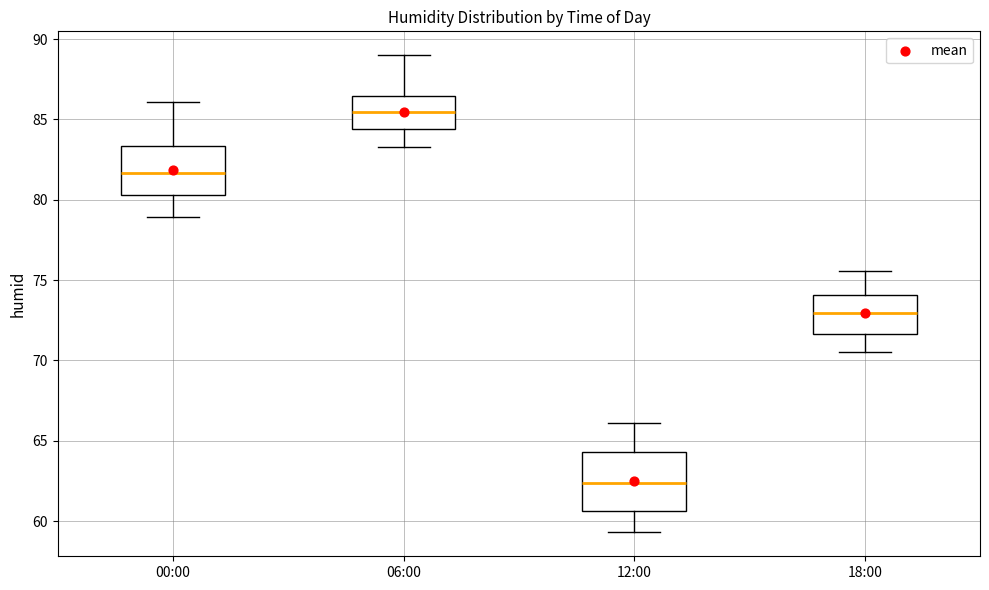

Which box has the highest median line?

06:00